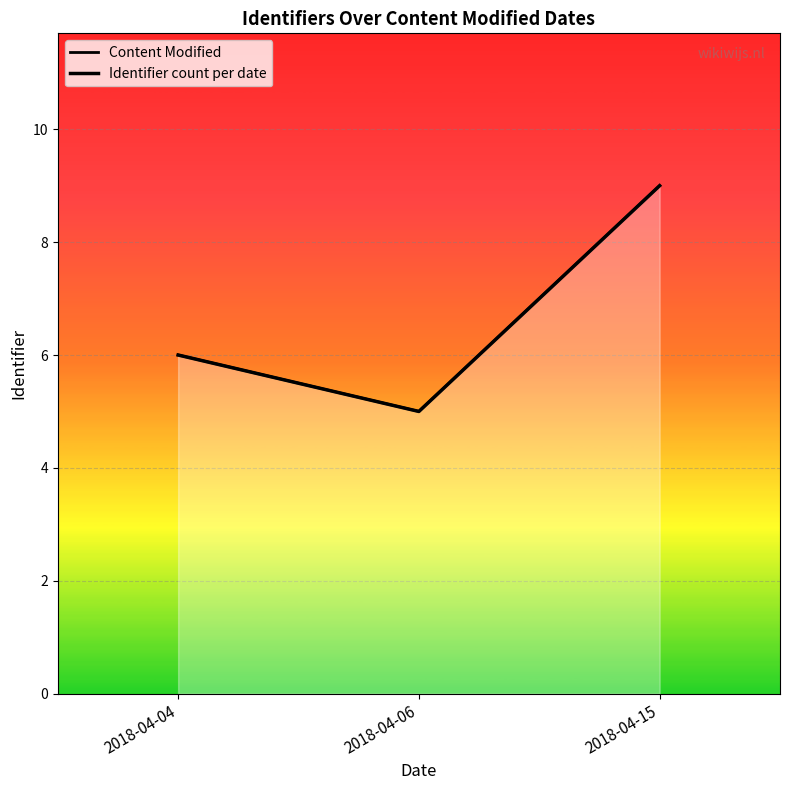

Read the Content Modified value at 2018-04-06.

5